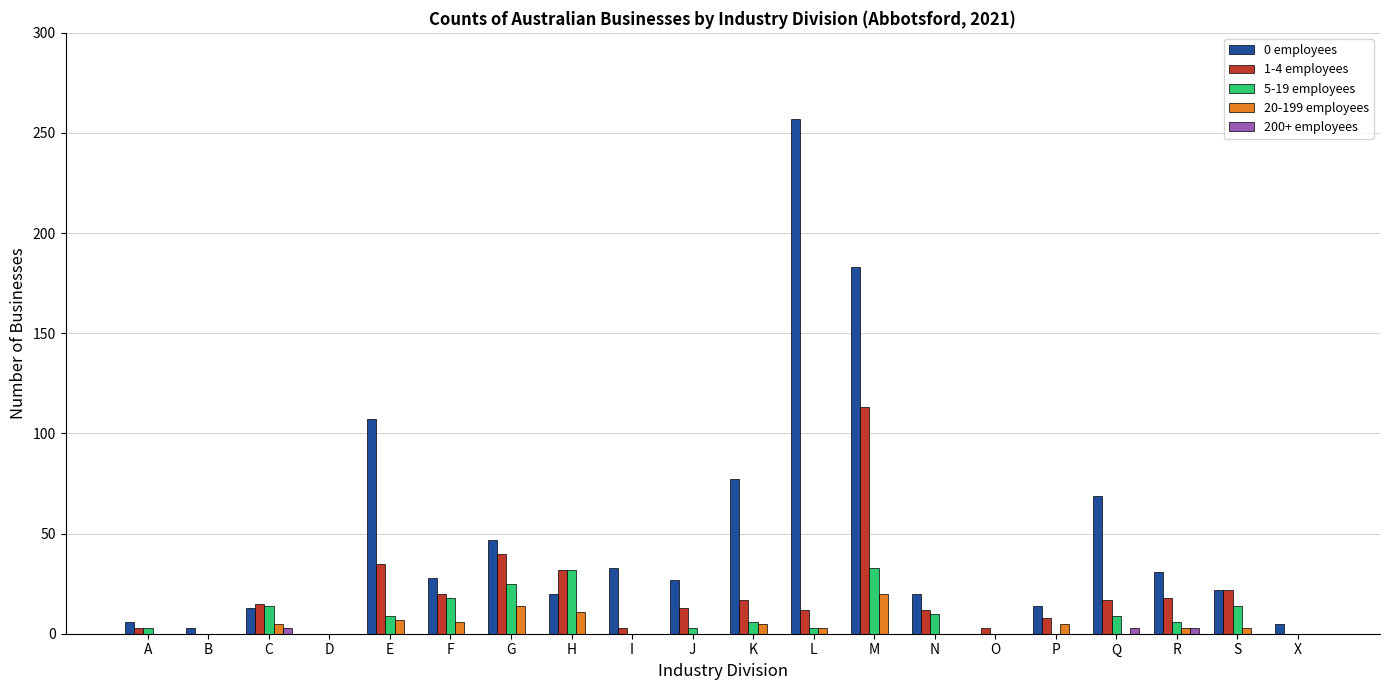

Is it true that 0 employees equals -88 at O?

False